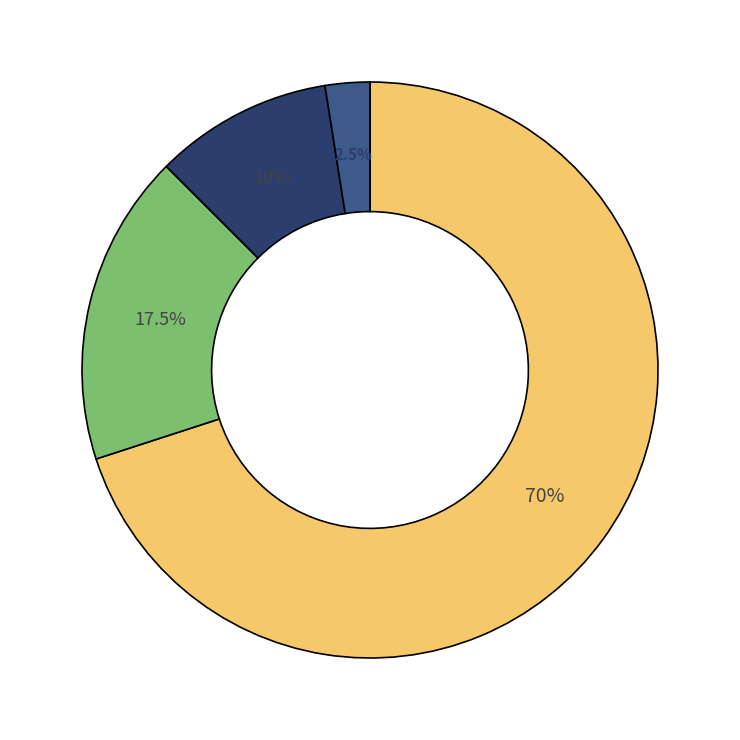

Is there a majority slice in this chart?

Yes